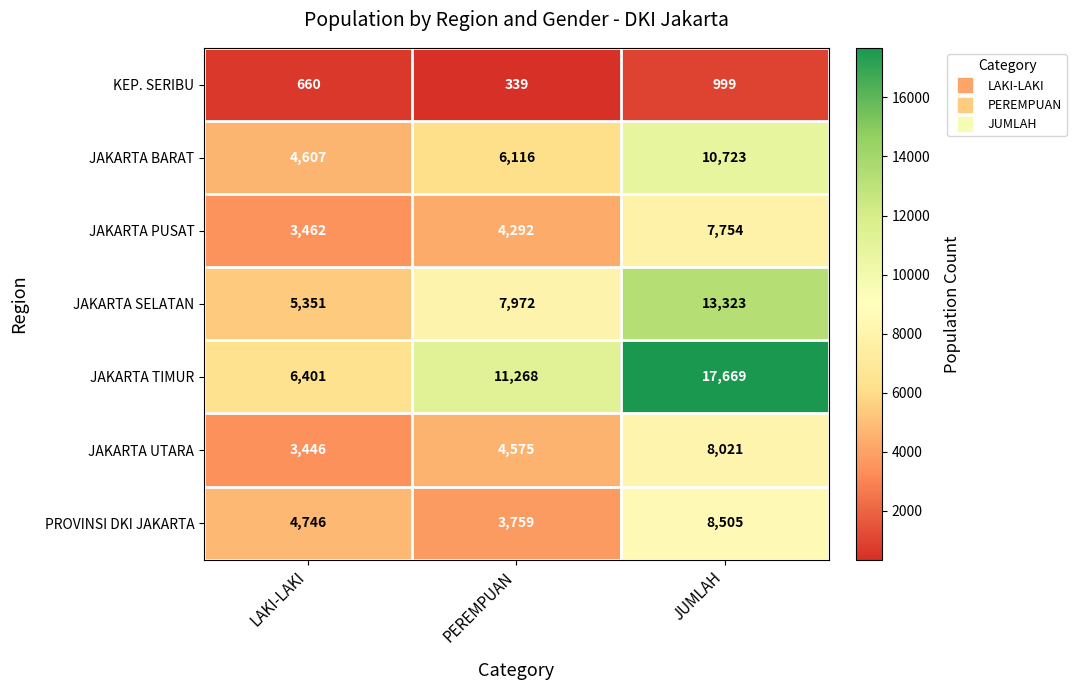

How many values in the JAKARTA BARAT series are below 6116?

1